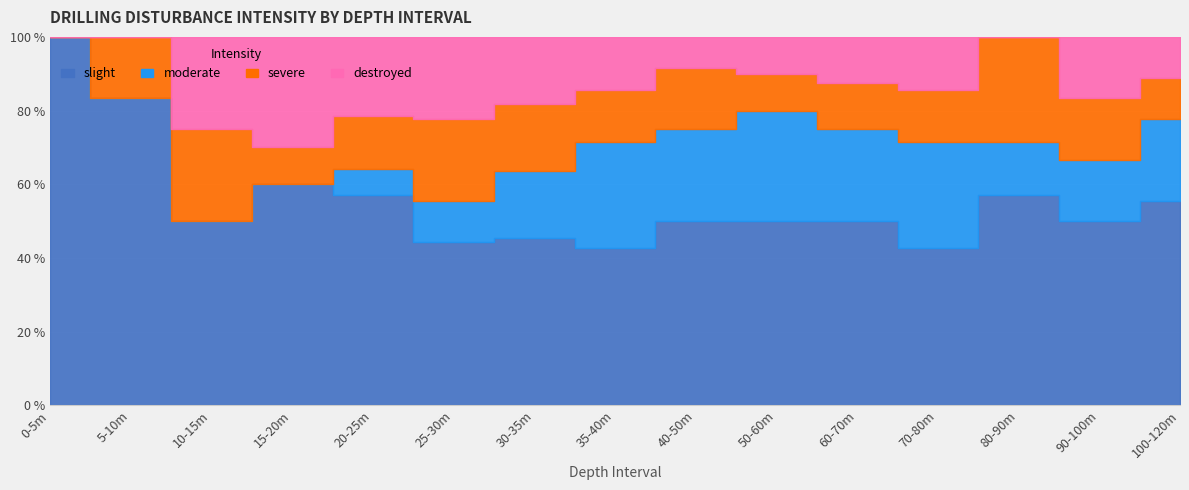

Is it true that moderate equals 1 at destroyed?

False